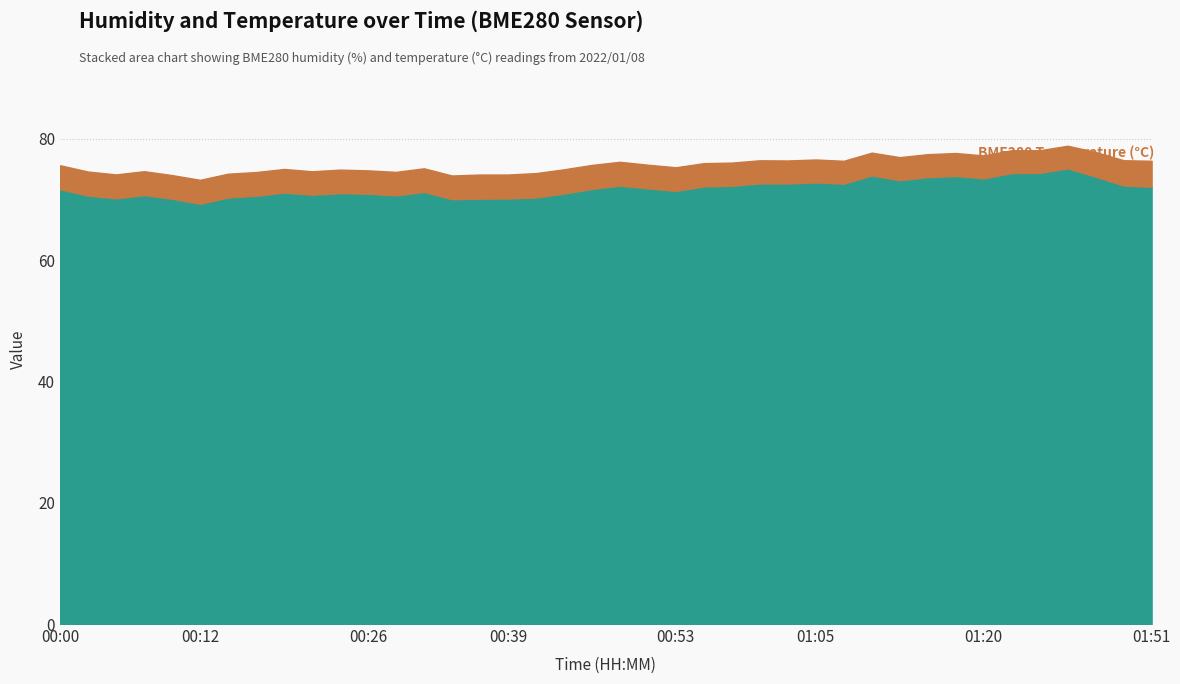

What is the label of the 5th point from the right?

01:25